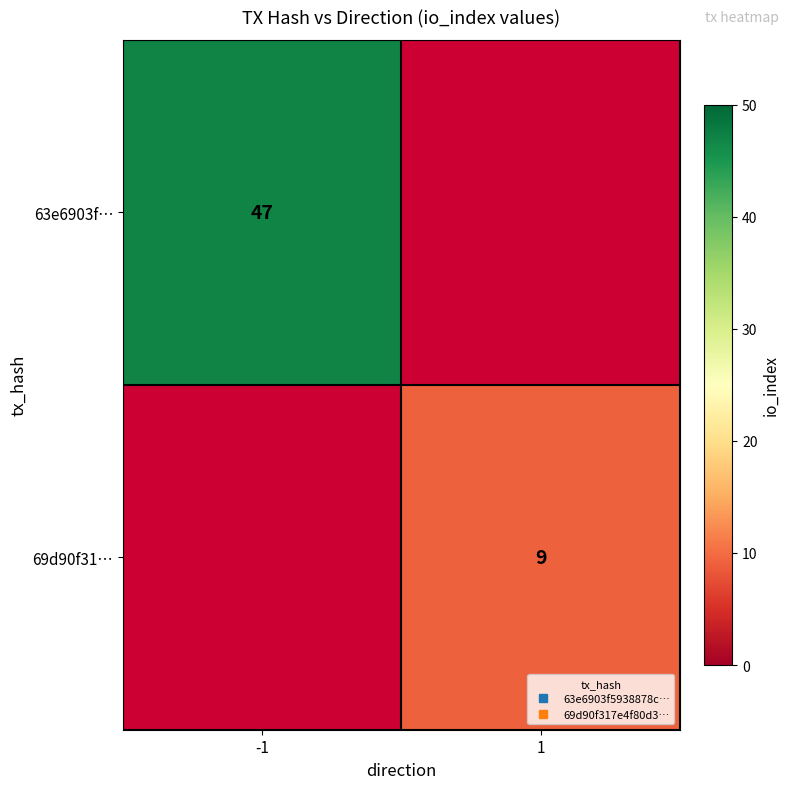

How many data points does each series have?

2